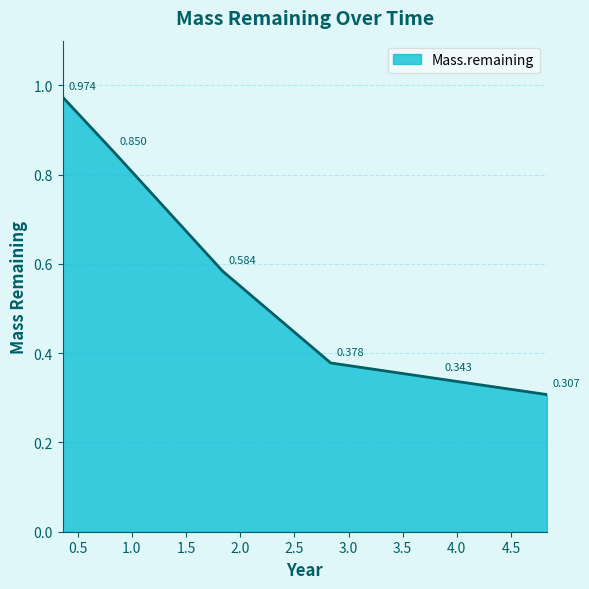

What is the difference between the maximum and minimum values?

0.7